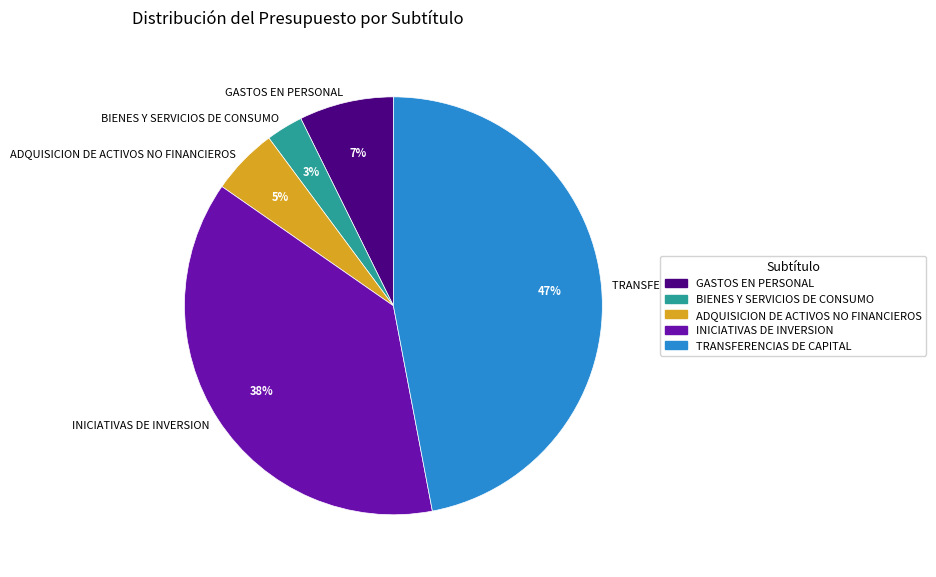

To the nearest percent, what is the difference between the GASTOS EN PERSONAL and TRANSFERENCIAS DE CAPITAL slice percentages?

40%